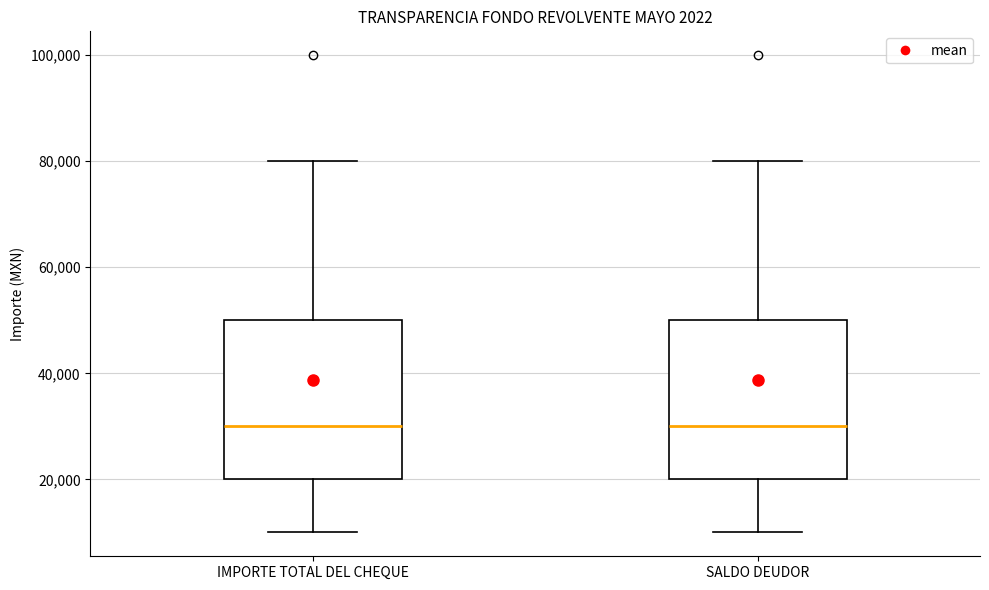

Reading left to right, transcribe this box plot: for each box, give where its median line is, the range the box spans, and where its two whiskers end, as read against the y-axis. The values are not printed on the chart, so give them approximately, as read against the axis.

IMPORTE TOTAL DEL CHEQUE: median 30000, box 20000 to 50000, whiskers 10000 to 80000
SALDO DEUDOR: median 30000, box 20000 to 50000, whiskers 10000 to 80000